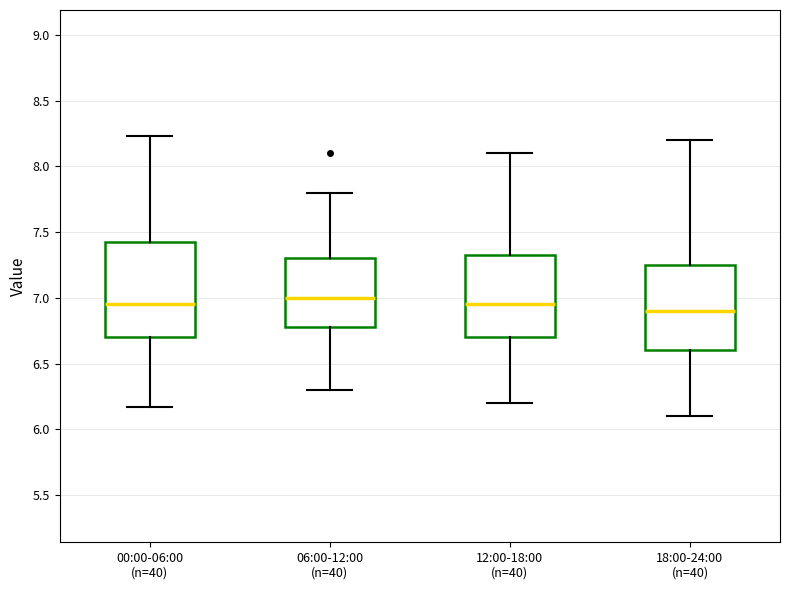

Where is the lower edge of the box for 06:00-12:00 (n=40) on the y-axis? The values are not printed on the chart, so give them approximately, as read against the axis.

6.80